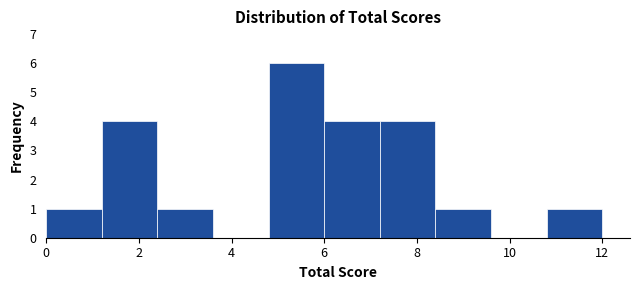

How tall is the bar that spans 2.4 to 3.6 on the x-axis? The values are not printed on the chart, so give them approximately, as read against the axis.

1